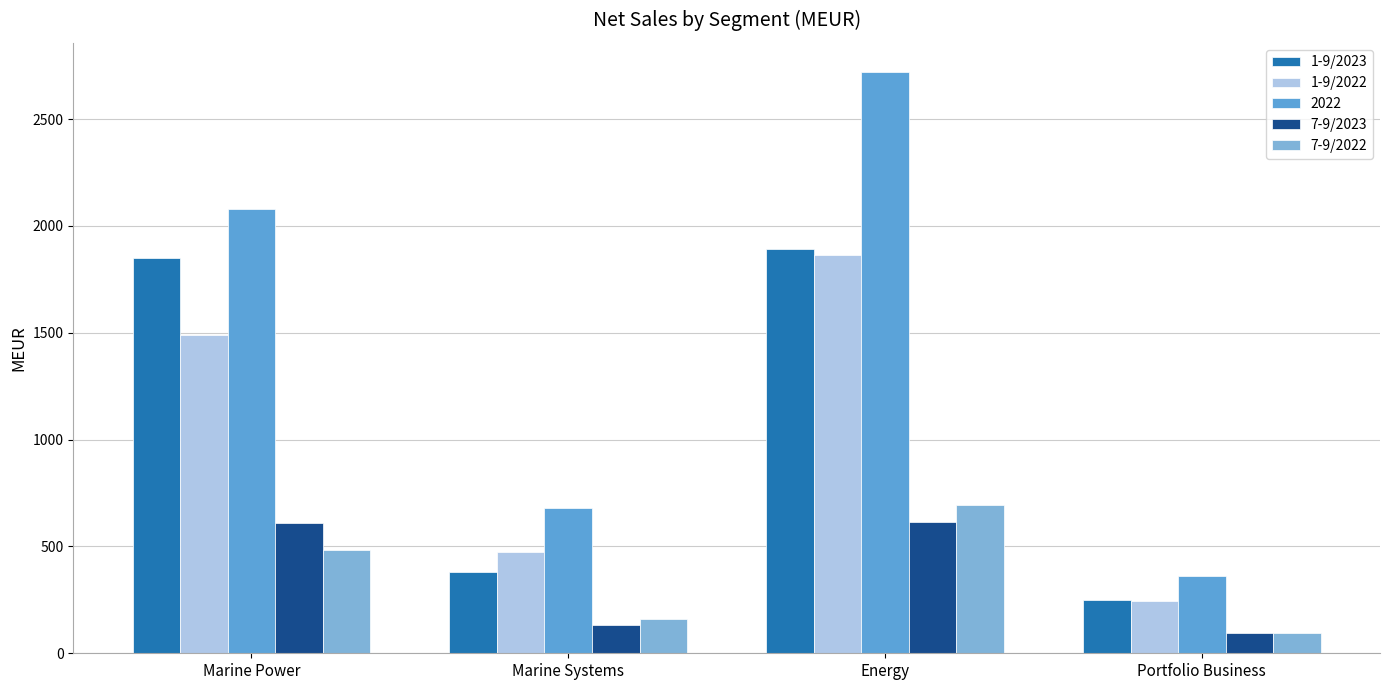

Are the bars horizontal?

No